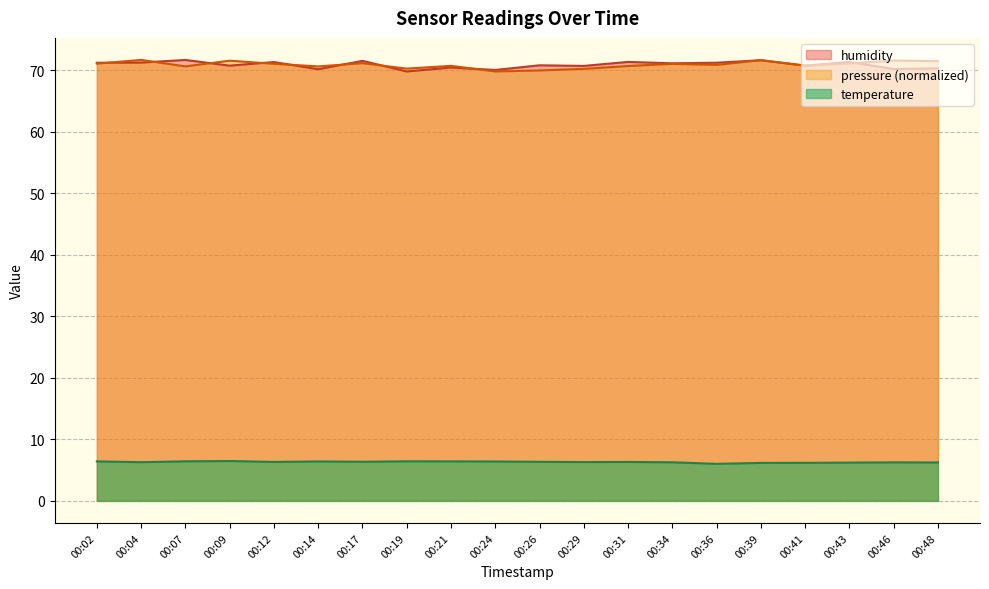

Read the pressure value at 00:17.

71.1